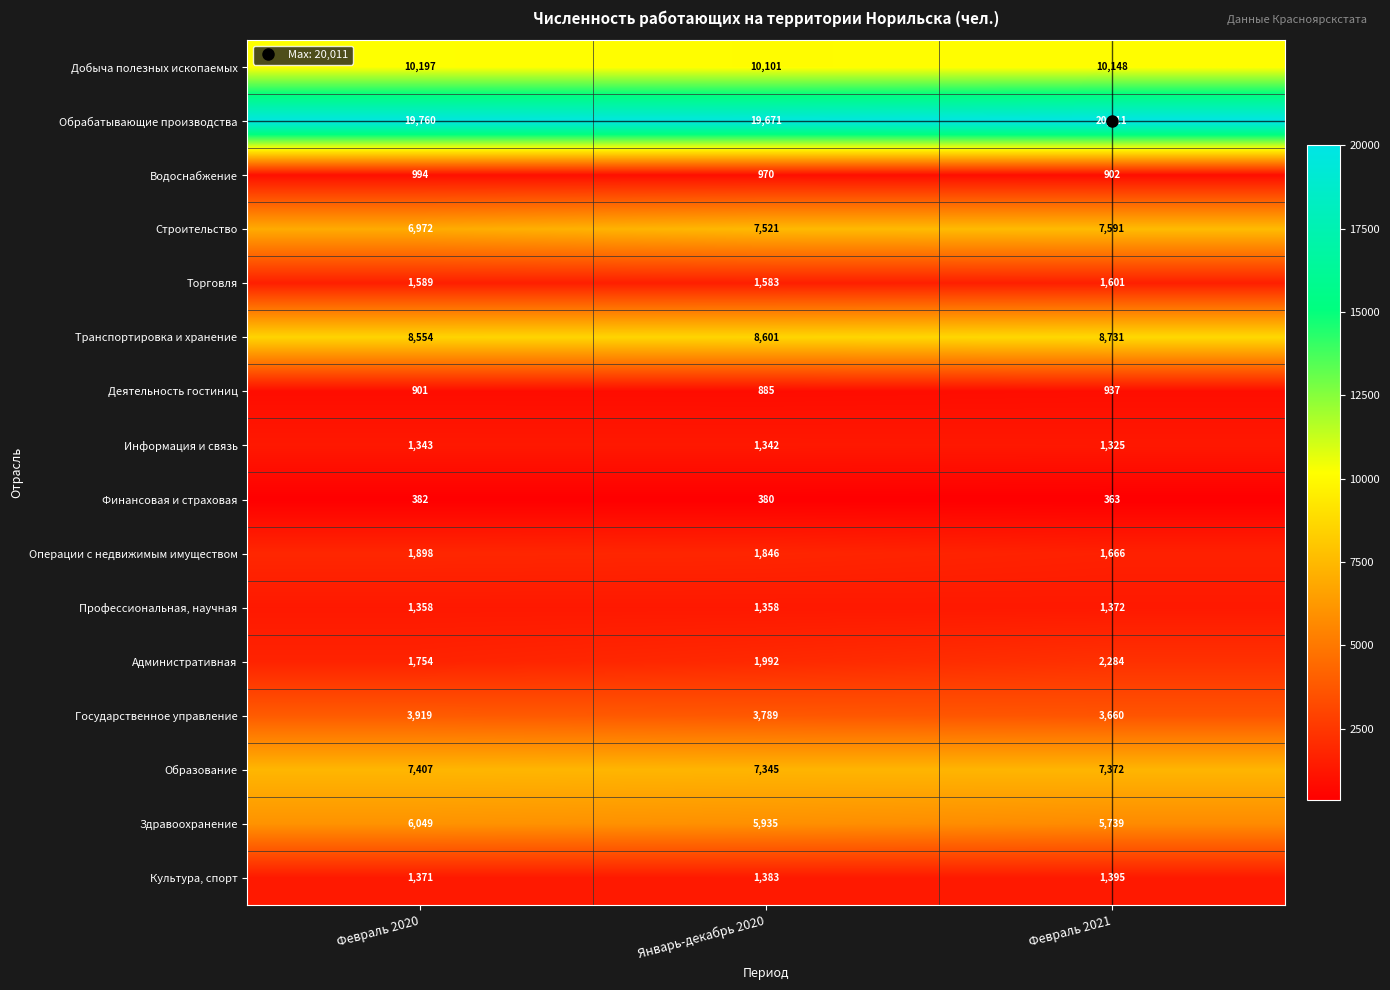

How many values in the Здравоохранение series are below 5935?

1